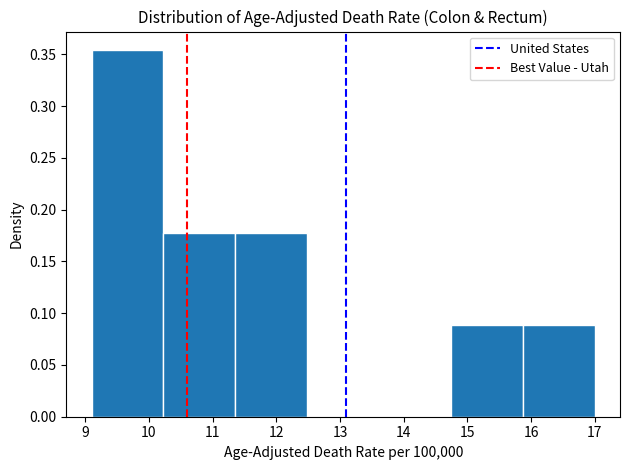

What is the height of the bar covering 15.9 to 17.0 on the x-axis? Neither the bar edges nor the heights are printed on the chart, so give them approximately, as read against the axes.

0.090